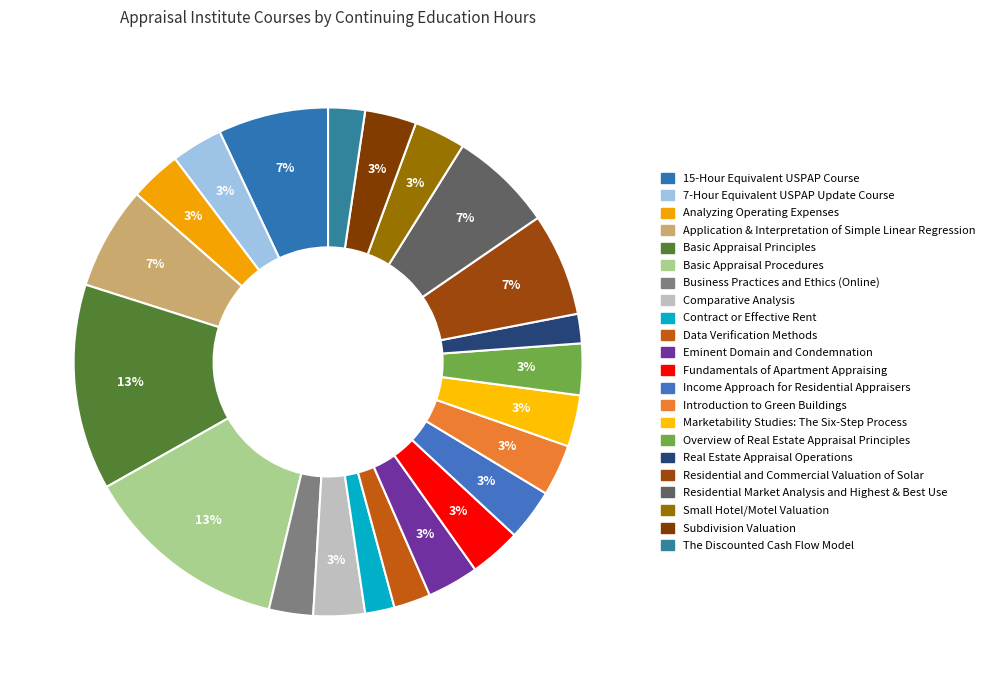

Is there a majority slice in this chart?

No